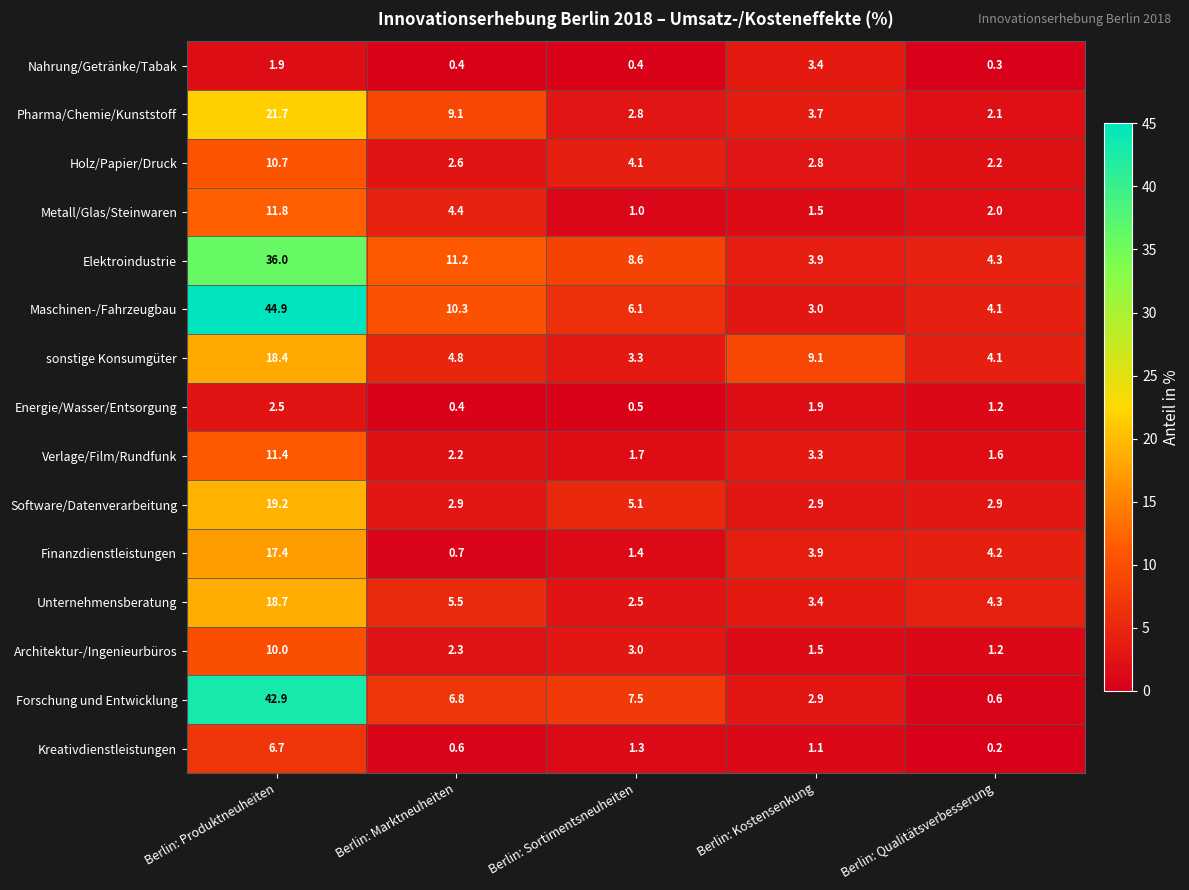

At how many categories does at least one series exceed 20?

1